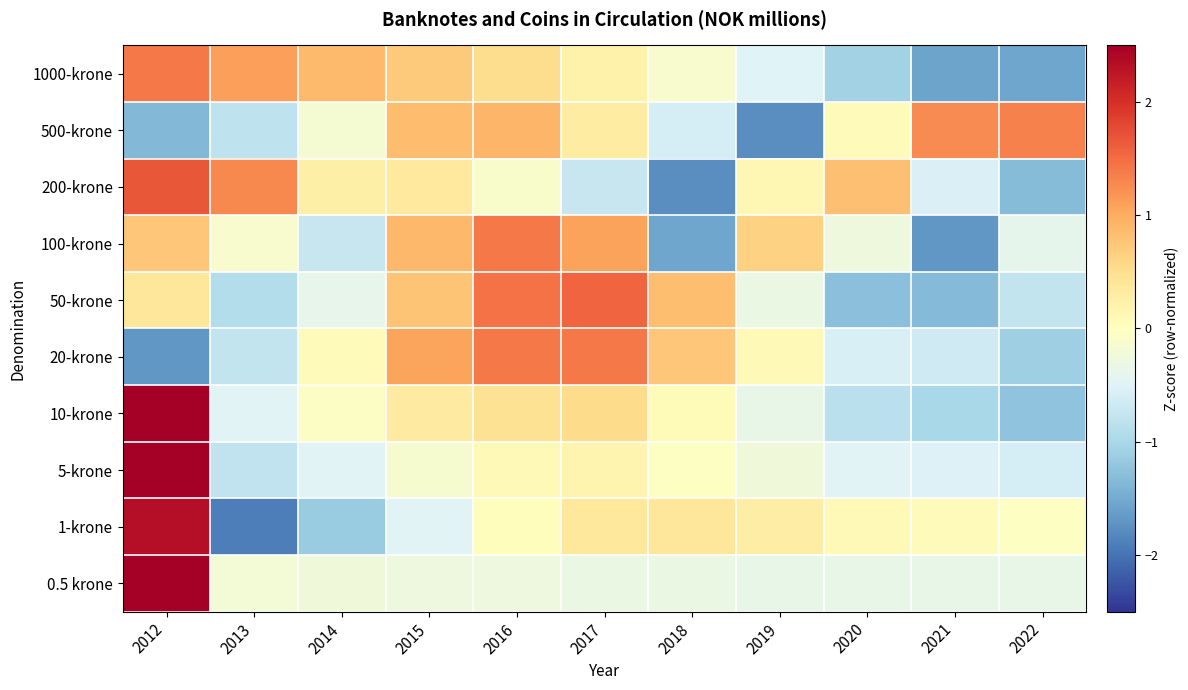

Reading right to left, transcribe all the data shown in this chart.

1000-krone: 2022=-1.6	2021=-1.6	2020=-1.1	2019=-0.5	2018=-0.1	2017=0.2	2016=0.5	2015=0.7	2014=0.9	2013=1.1	2012=1.4
500-krone: 2022=1.3	2021=1.3	2020=0.1	2019=-1.8	2018=-0.6	2017=0.3	2016=0.9	2015=0.8	2014=-0.2	2013=-0.8	2012=-1.4
200-krone: 2022=-1.3	2021=-0.5	2020=0.8	2019=0.1	2018=-1.8	2017=-0.7	2016=-0.1	2015=0.3	2014=0.2	2013=1.3	2012=1.7
100-krone: 2022=-0.4	2021=-1.7	2020=-0.3	2019=0.6	2018=-1.6	2017=1.1	2016=1.4	2015=0.9	2014=-0.7	2013=-0.1	2012=0.8
50-krone: 2022=-0.8	2021=-1.3	2020=-1.3	2019=-0.3	2018=0.8	2017=1.5	2016=1.5	2015=0.8	2014=-0.4	2013=-0.9	2012=0.4
20-krone: 2022=-1.1	2021=-0.6	2020=-0.6	2019=0.1	2018=0.7	2017=1.4	2016=1.4	2015=1.1	2014=0.0	2013=-0.8	2012=-1.7
10-krone: 2022=-1.2	2021=-1.0	2020=-0.9	2019=-0.4	2018=0.1	2017=0.5	2016=0.5	2015=0.3	2014=-0.0	2013=-0.5	2012=2.6
5-krone: 2022=-0.6	2021=-0.5	2020=-0.5	2019=-0.2	2018=-0.0	2017=0.2	2016=0.1	2015=-0.1	2014=-0.5	2013=-0.8	2012=3.0
1-krone: 2022=-0.0	2021=0.0	2020=0.1	2019=0.3	2018=0.4	2017=0.4	2016=0.0	2015=-0.5	2014=-1.1	2013=-1.9	2012=2.3
0.5 krone: 2022=-0.4	2021=-0.4	2020=-0.4	2019=-0.4	2018=-0.3	2017=-0.3	2016=-0.3	2015=-0.3	2014=-0.2	2013=-0.2	2012=3.2